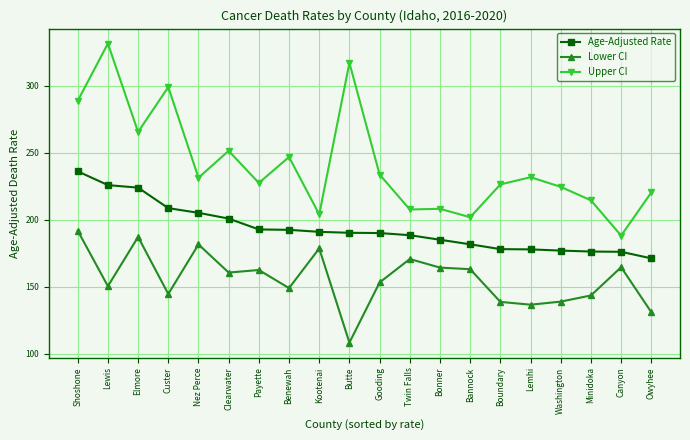

What are all the series names shown in the legend?

Age-Adjusted Rate, Lower CI, Upper CI